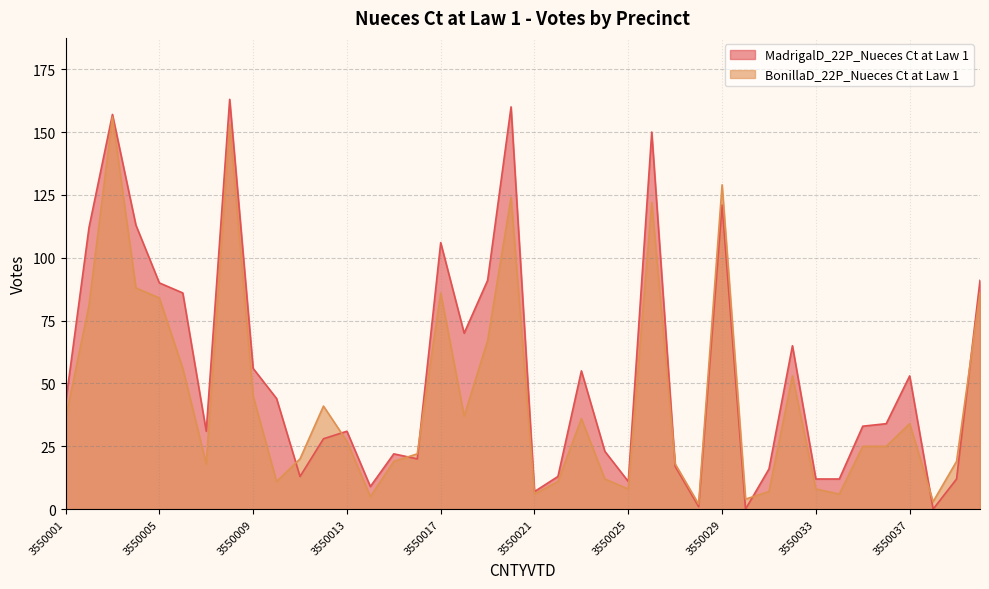

Which category has the lowest value across all series?

3550030